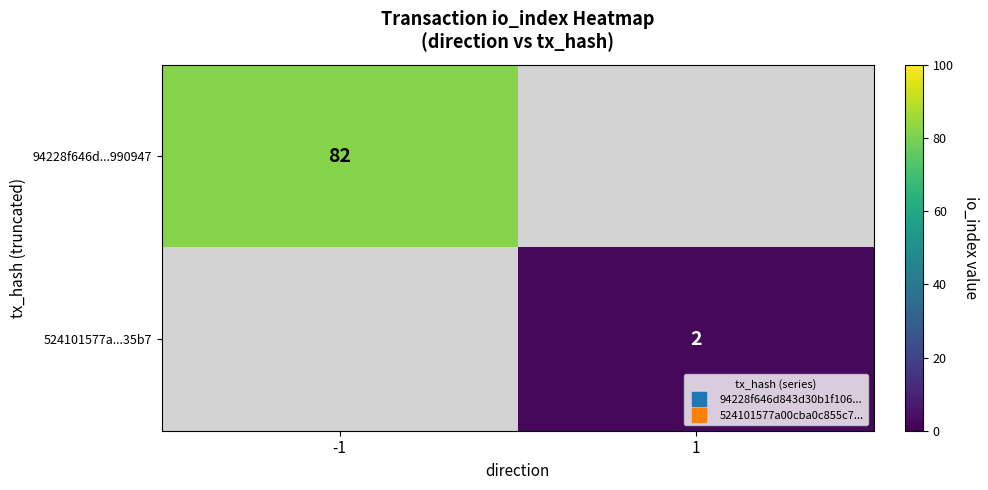

At -1, list the series in order from smallest to largest.

94228f646d...990947, 524101577a...35b7